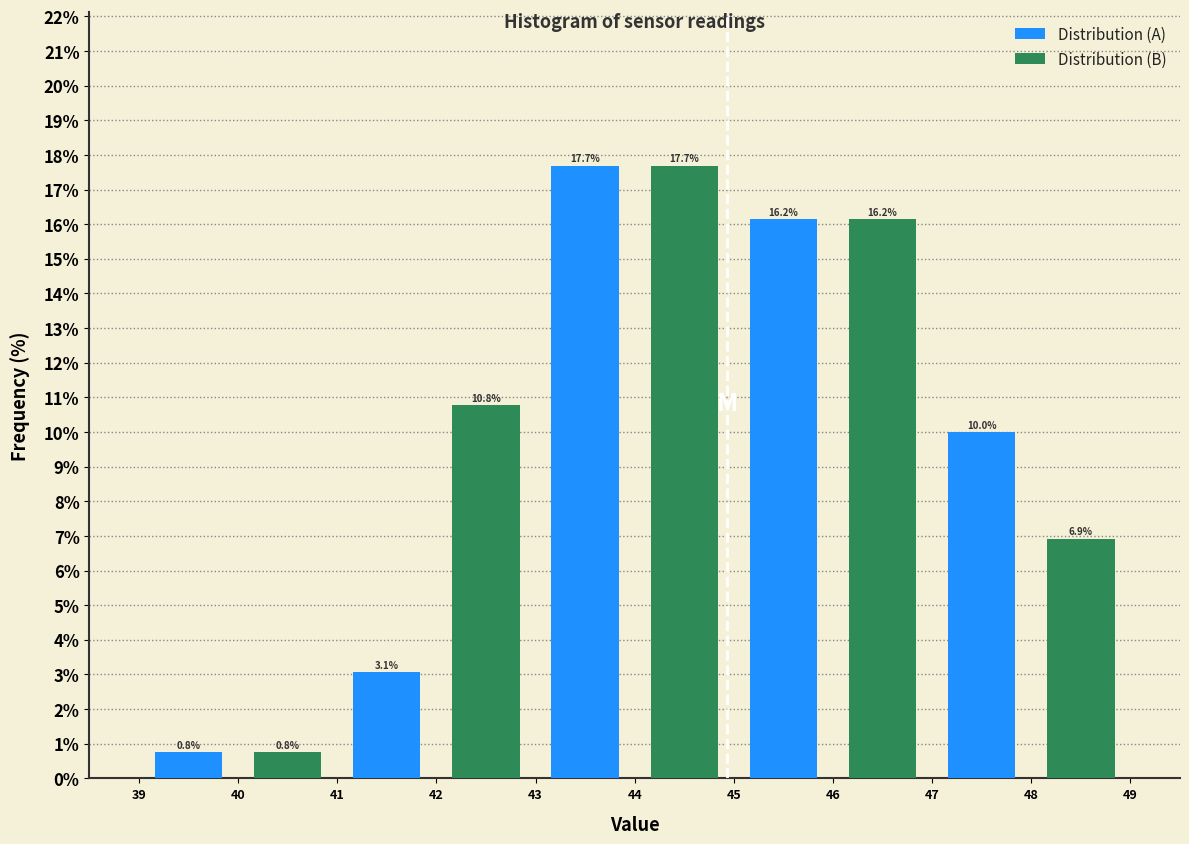

Reading left to right, what are all the values shown in this chart?

Distribution (A): 0.8	3.1	17.7	16.2	10.0
Distribution (B): 0.8	10.8	17.7	16.2	6.9